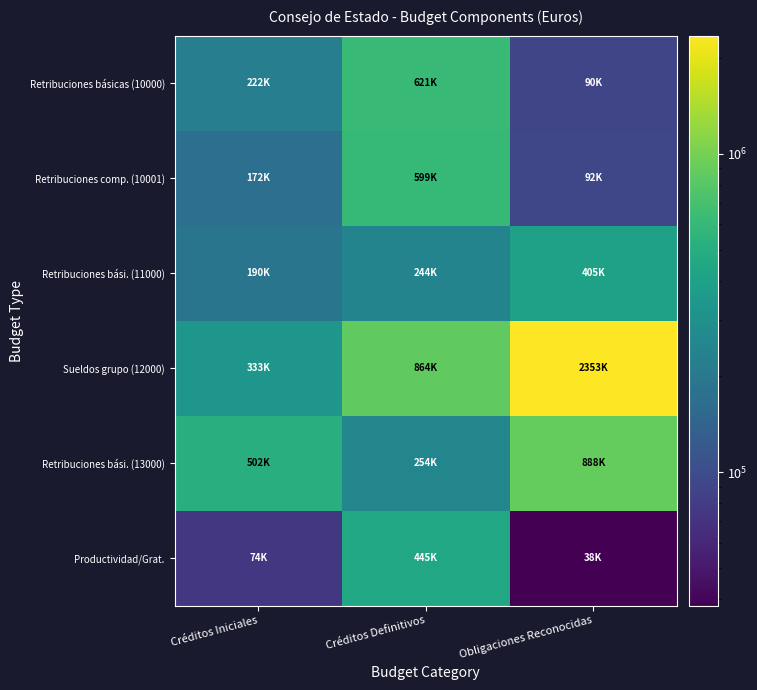

Count the number of data series in this chart.

6